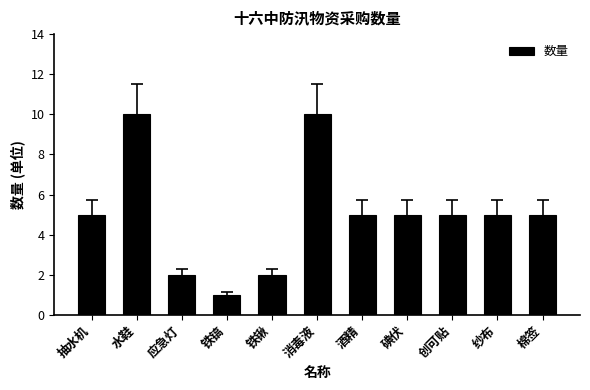

What is the difference between the maximum and minimum values?

9